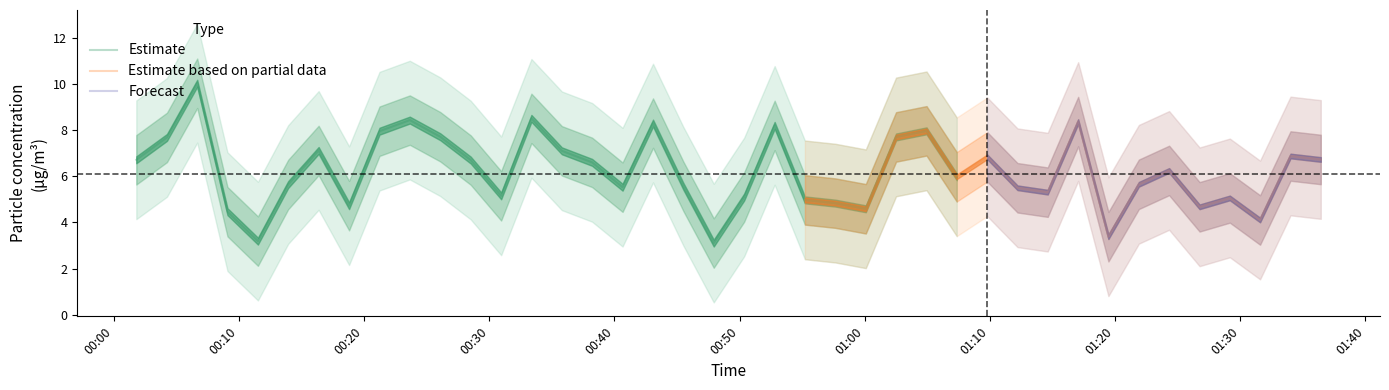

What is the minimum value for Estimate?

3.1